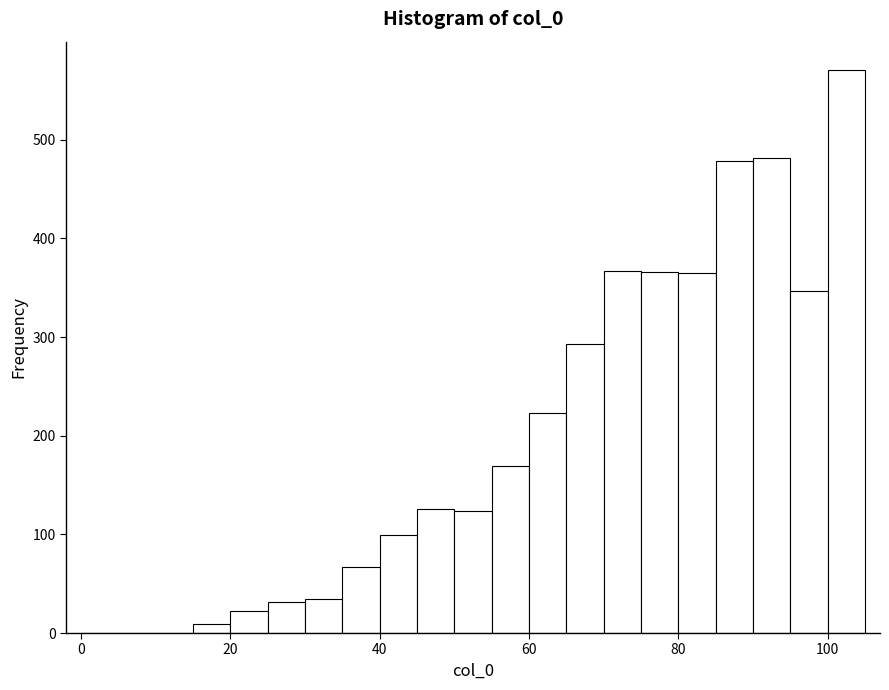

Around what value on the x-axis is the tallest bar? Give the approximate position of its centre, as read against the axis.

102